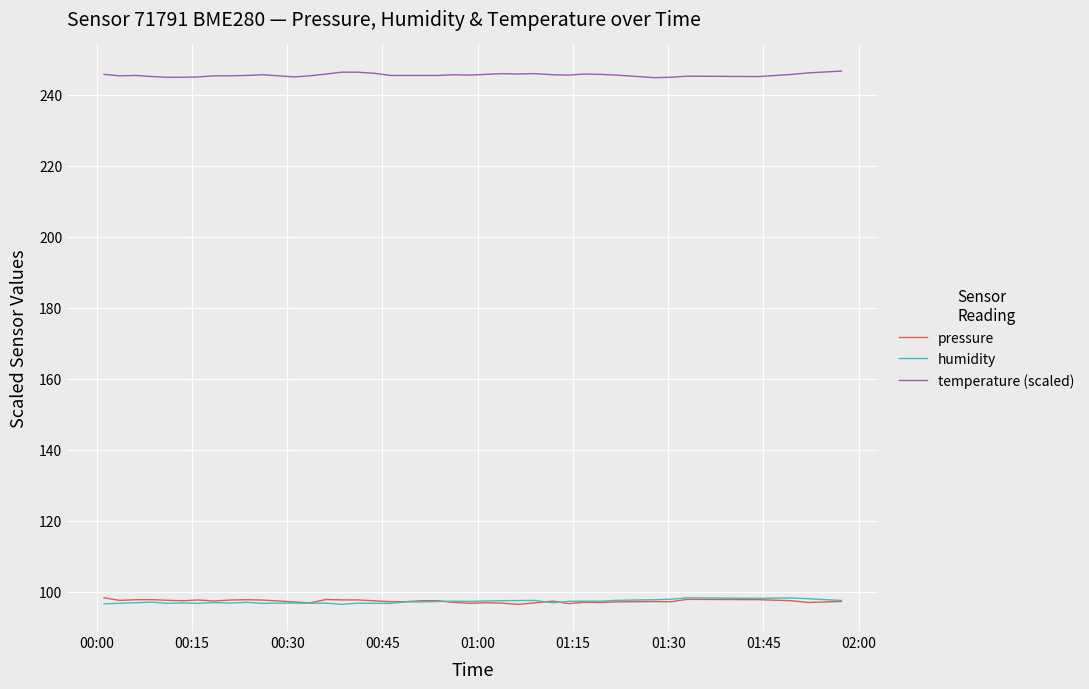

True or false: humidity and temperature (scaled) cross at least once.

False